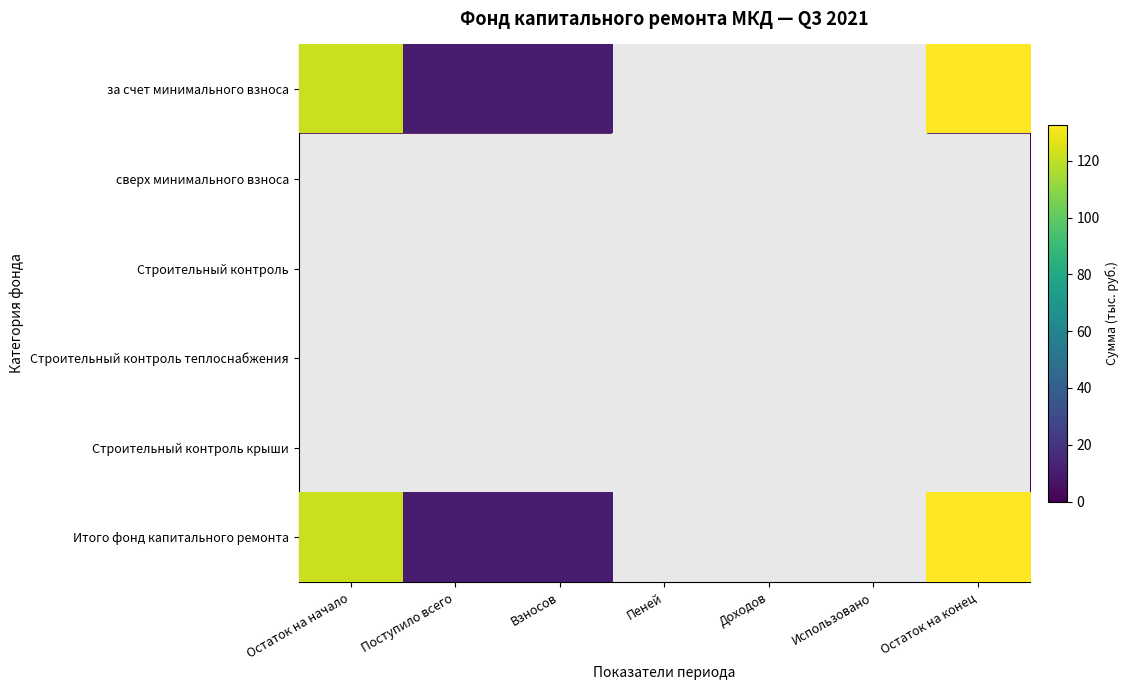

Which series has the widest spread of values?

за счет минимального взноса